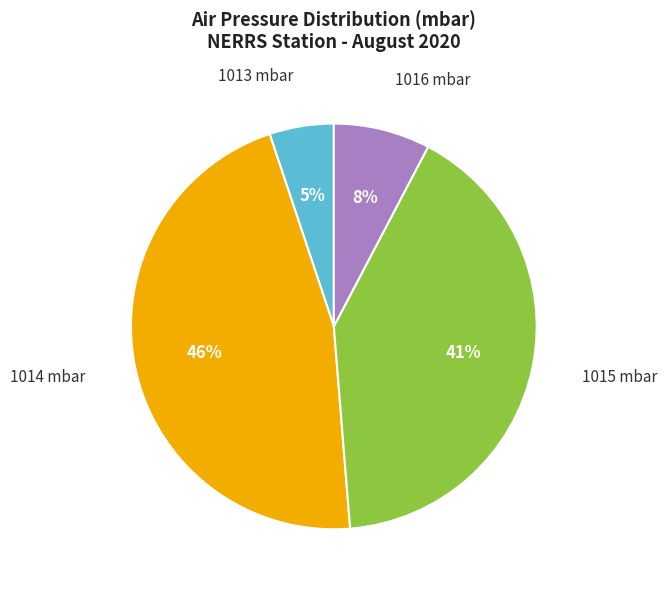

Which has a higher value, 1015 mbar or 1014 mbar?

1014 mbar